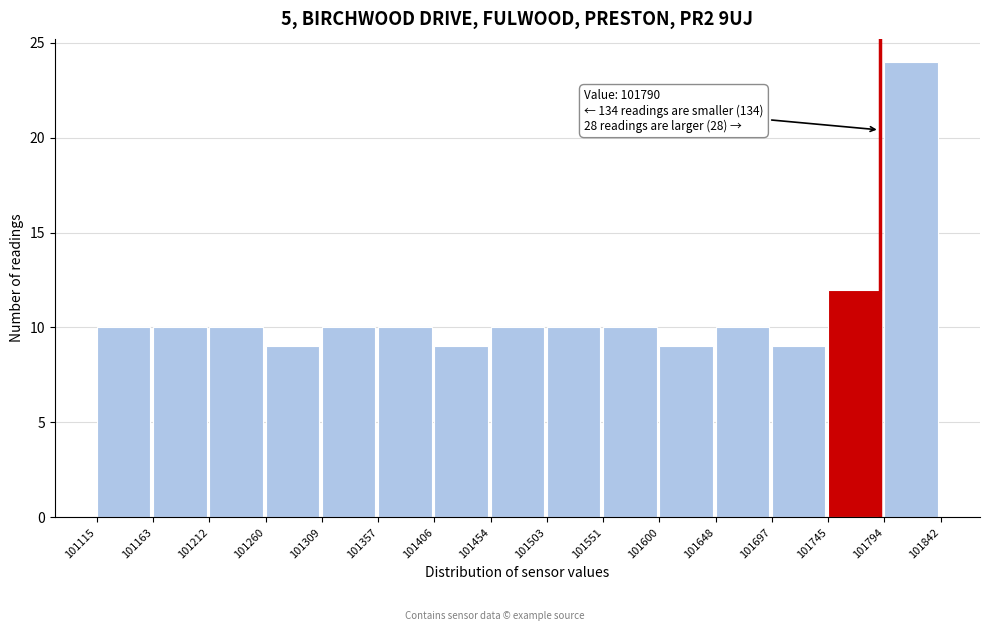

Over which range of the x-axis is the bar tallest?

101794 to 101842